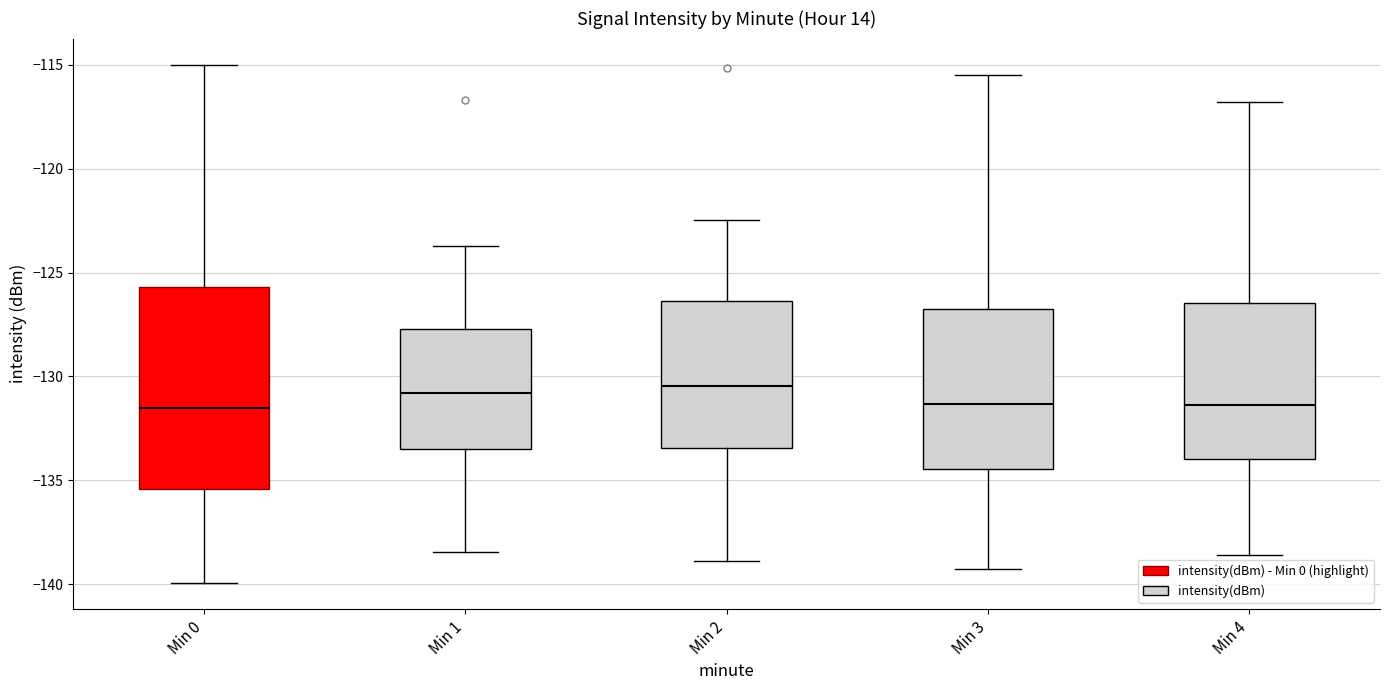

Which box is the tallest, from its lower edge to its upper edge?

Min 0